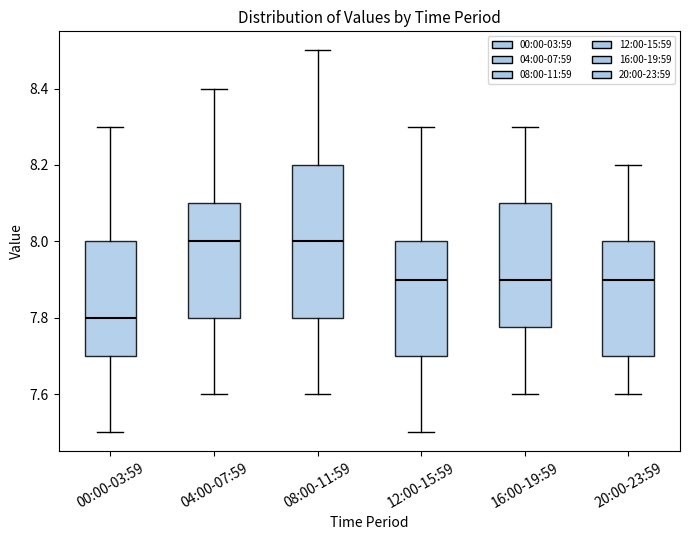

Which box is the tallest, from its lower edge to its upper edge?

08:00-11:59